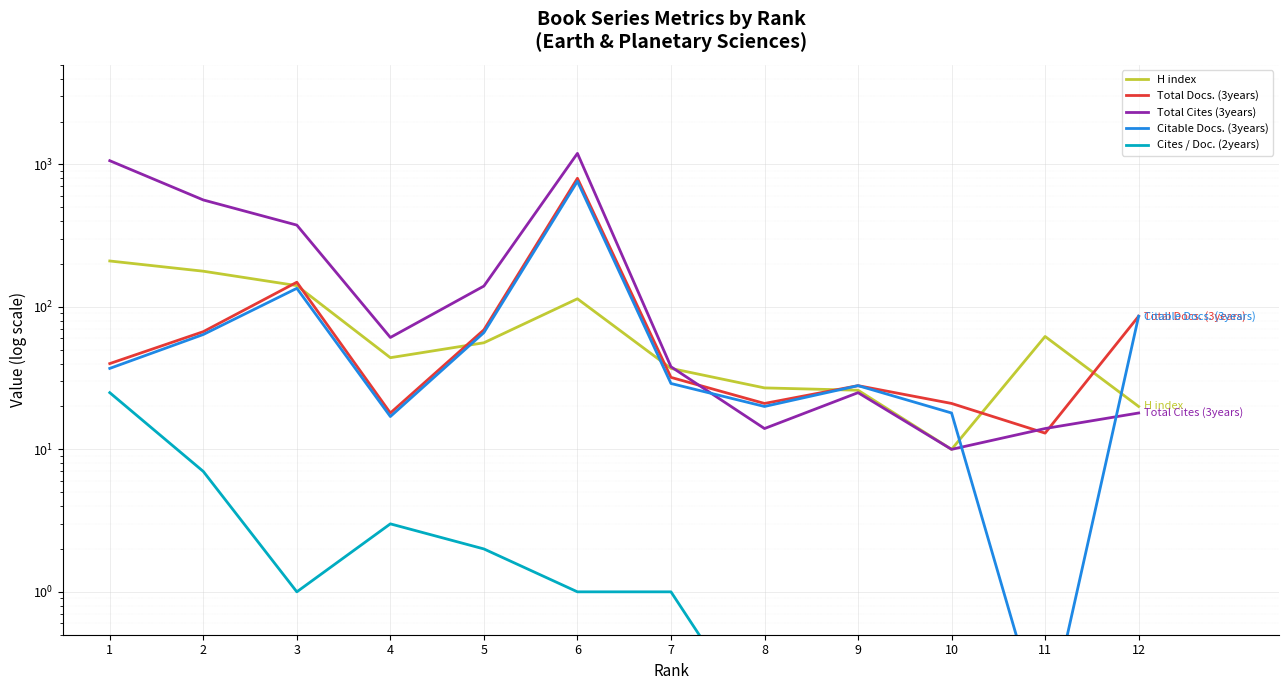

What is the total value across all series at 8?

82.1